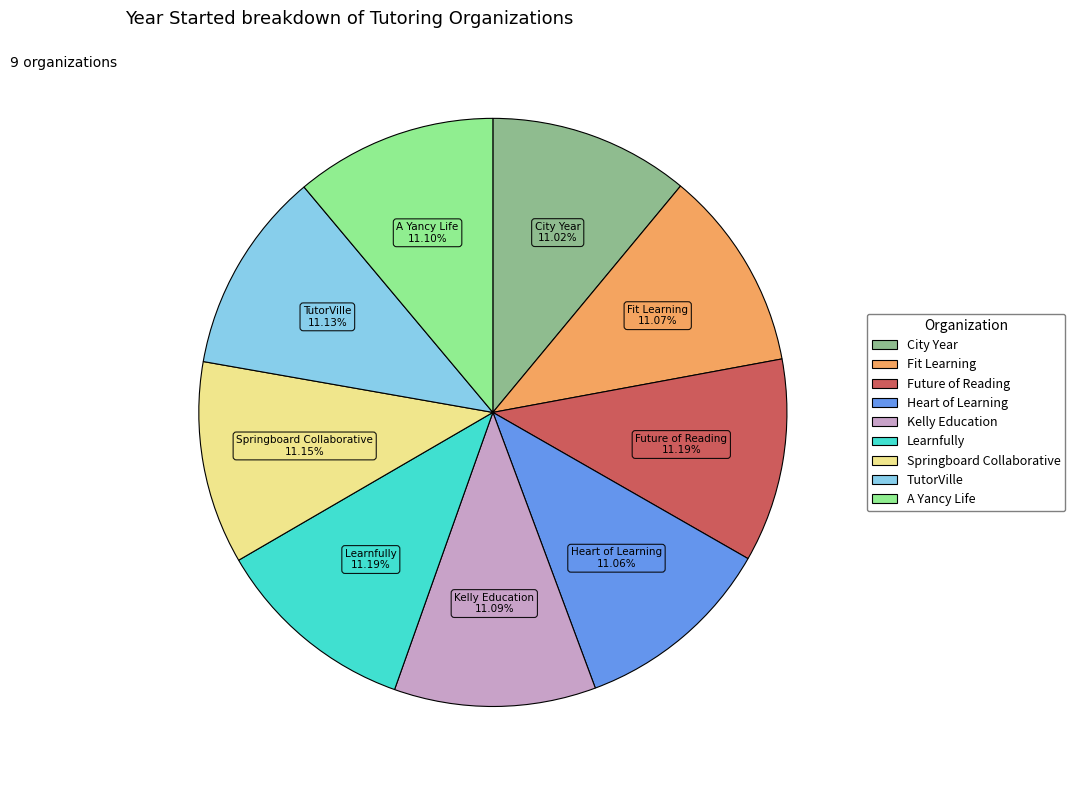

Count the number of slices in the pie.

9